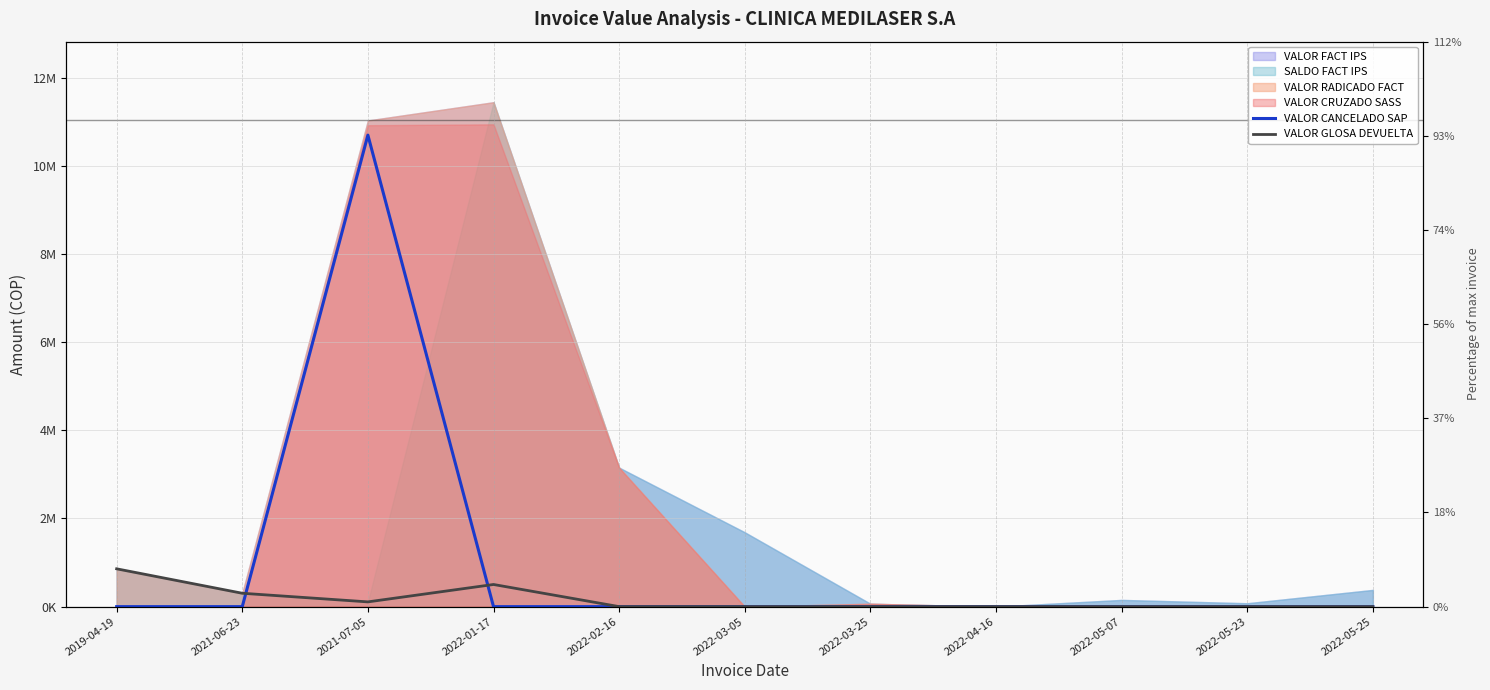

In VALOR GLOSA DEVUELTA, how many points are higher than both neighbors (excluding endpoints)?

1